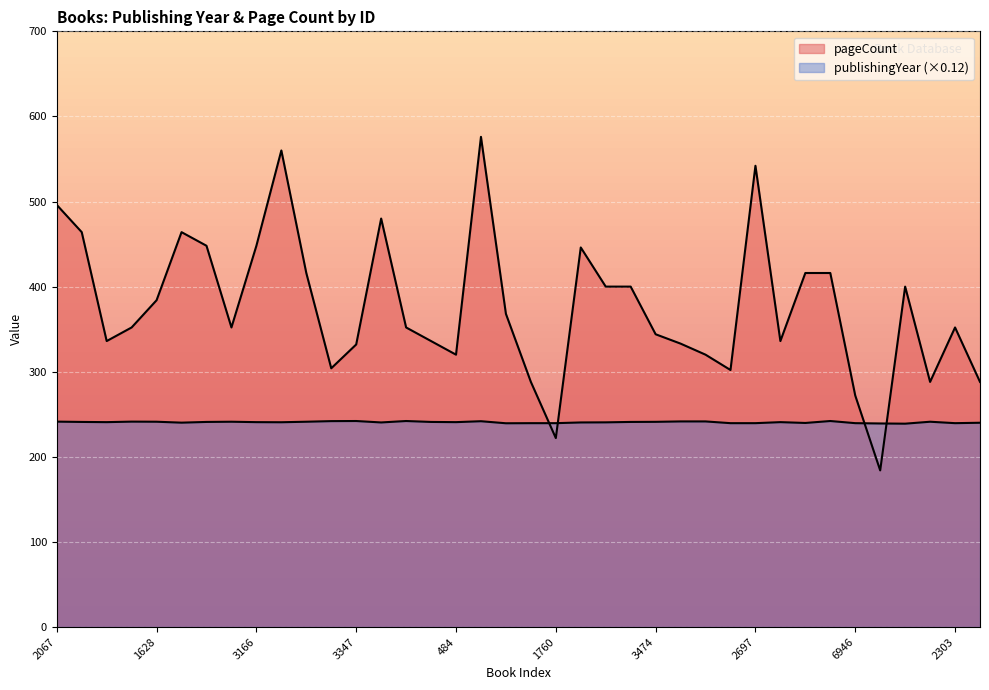

List the series in order of their peak value, highest first.

pageCount, publishingYear